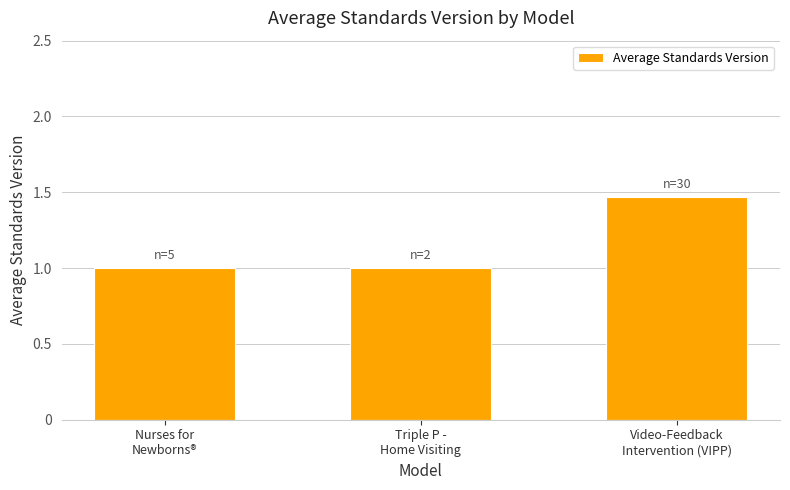

What is the sum of all values?

3.5